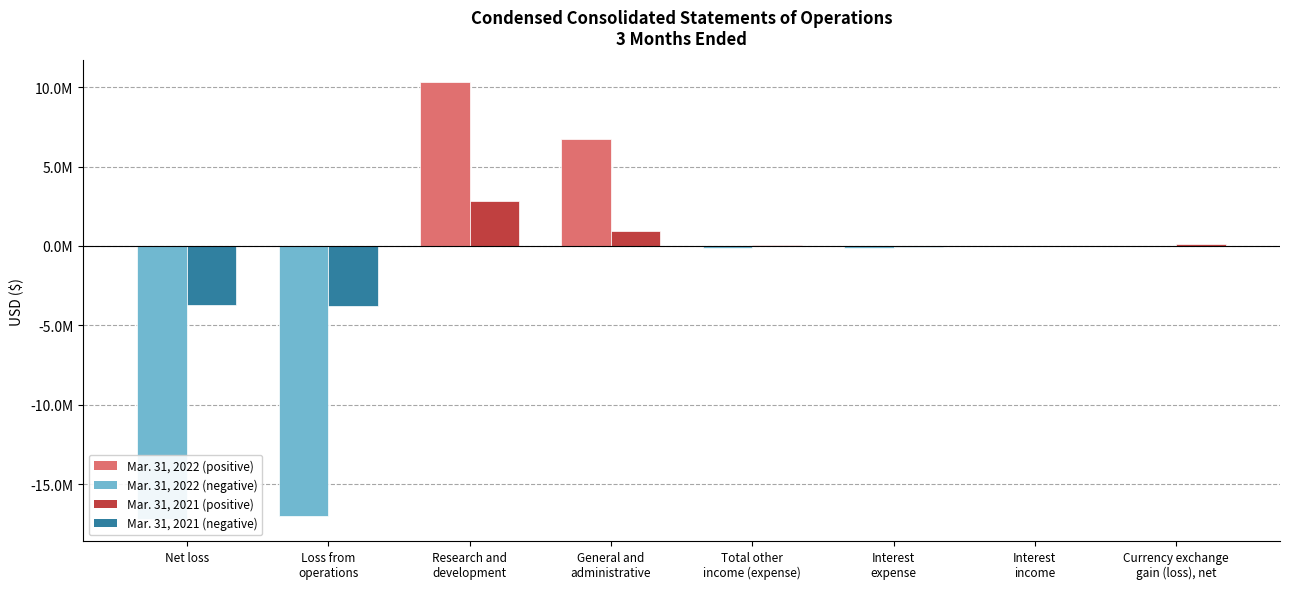

Reading left to right, list all the values displayed in this chart.

Mar. 31, 2022: Net loss=-17204000	Loss from
operations=-17010000	Research and
development=10306000	General and
administrative=6704000	Total other
income (expense)=-128000	Interest
expense=-123000	Interest
income=15000	Currency exchange
gain (loss), net=-20000
Mar. 31, 2021: Net loss=-3748000	Loss from
operations=-3813000	Research and
development=2848000	General and
administrative=965000	Total other
income (expense)=65000	Interest
expense=-72000	Interest
income=0	Currency exchange
gain (loss), net=137000